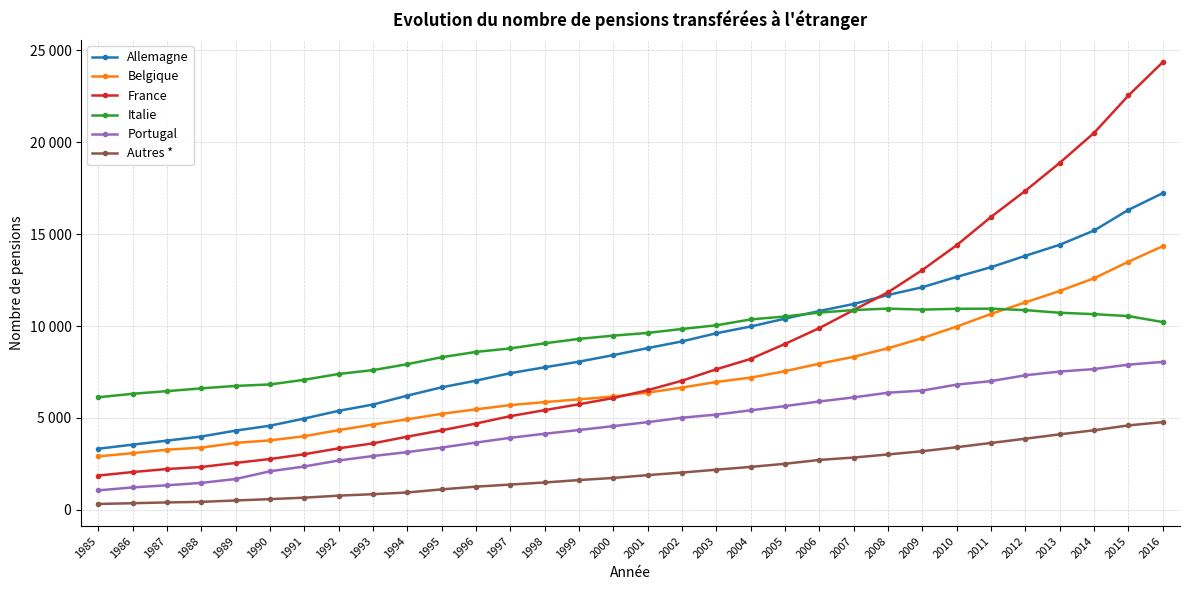

At which label does Portugal reach its minimum?

1985